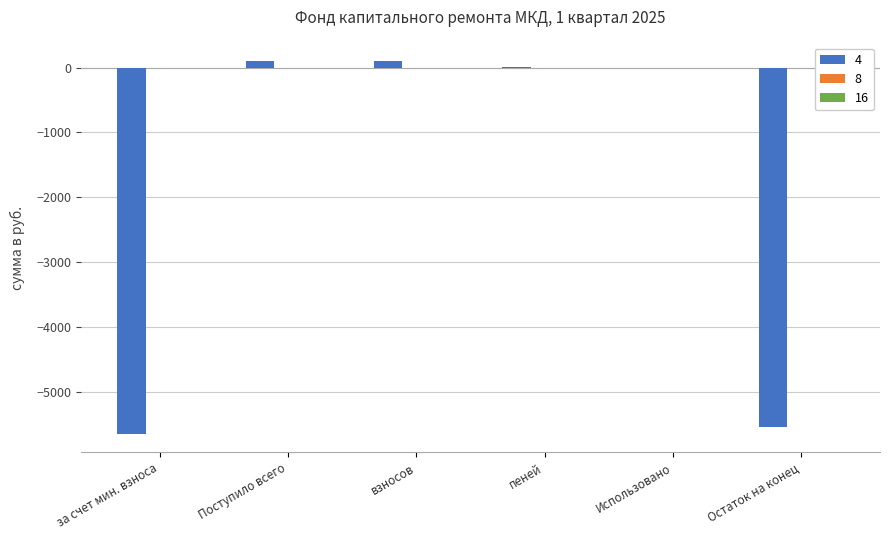

What is the sum of the values at Использовано and за счет мин. взноса?

-5647.8